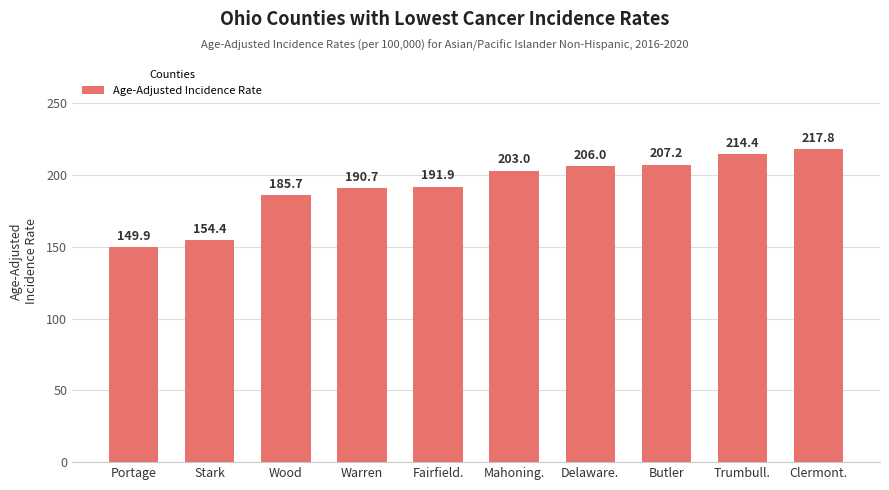

How many categories are shown in the chart?

10